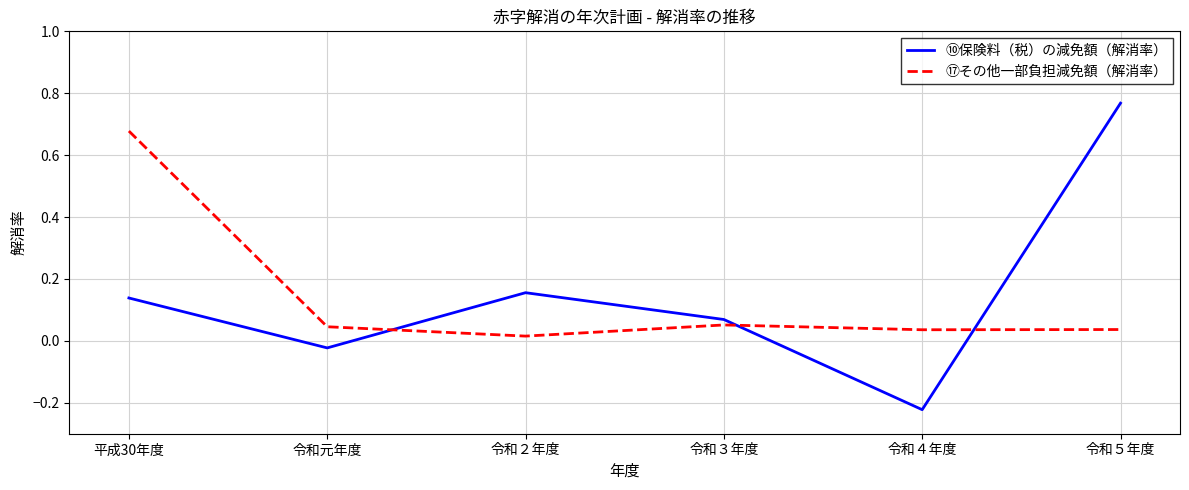

How many intersections are there between ⑩保険料（税）の減免額（解消率） and ⑰その他一部負担減免額（解消率）?

3